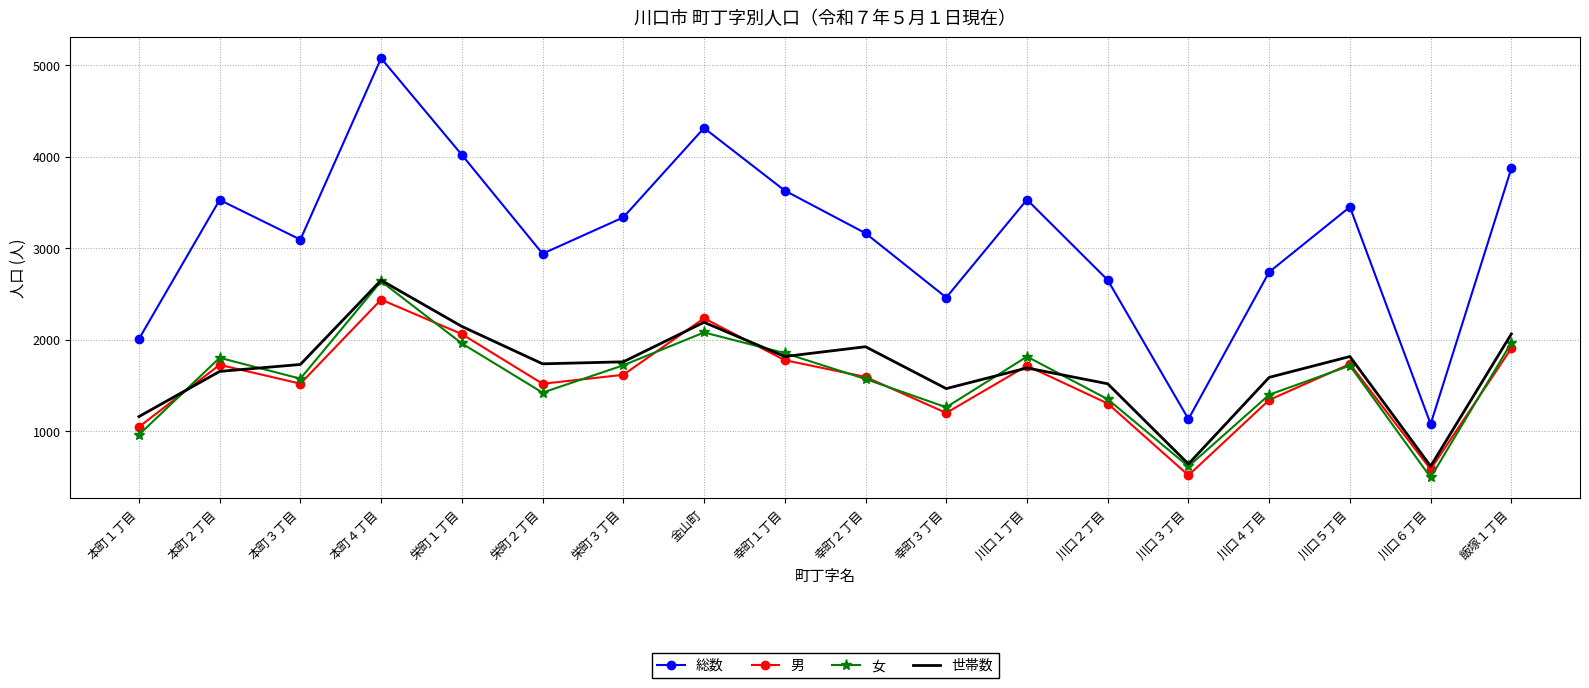

At which label does 世帯数 first exceed 1737?

本町４丁目